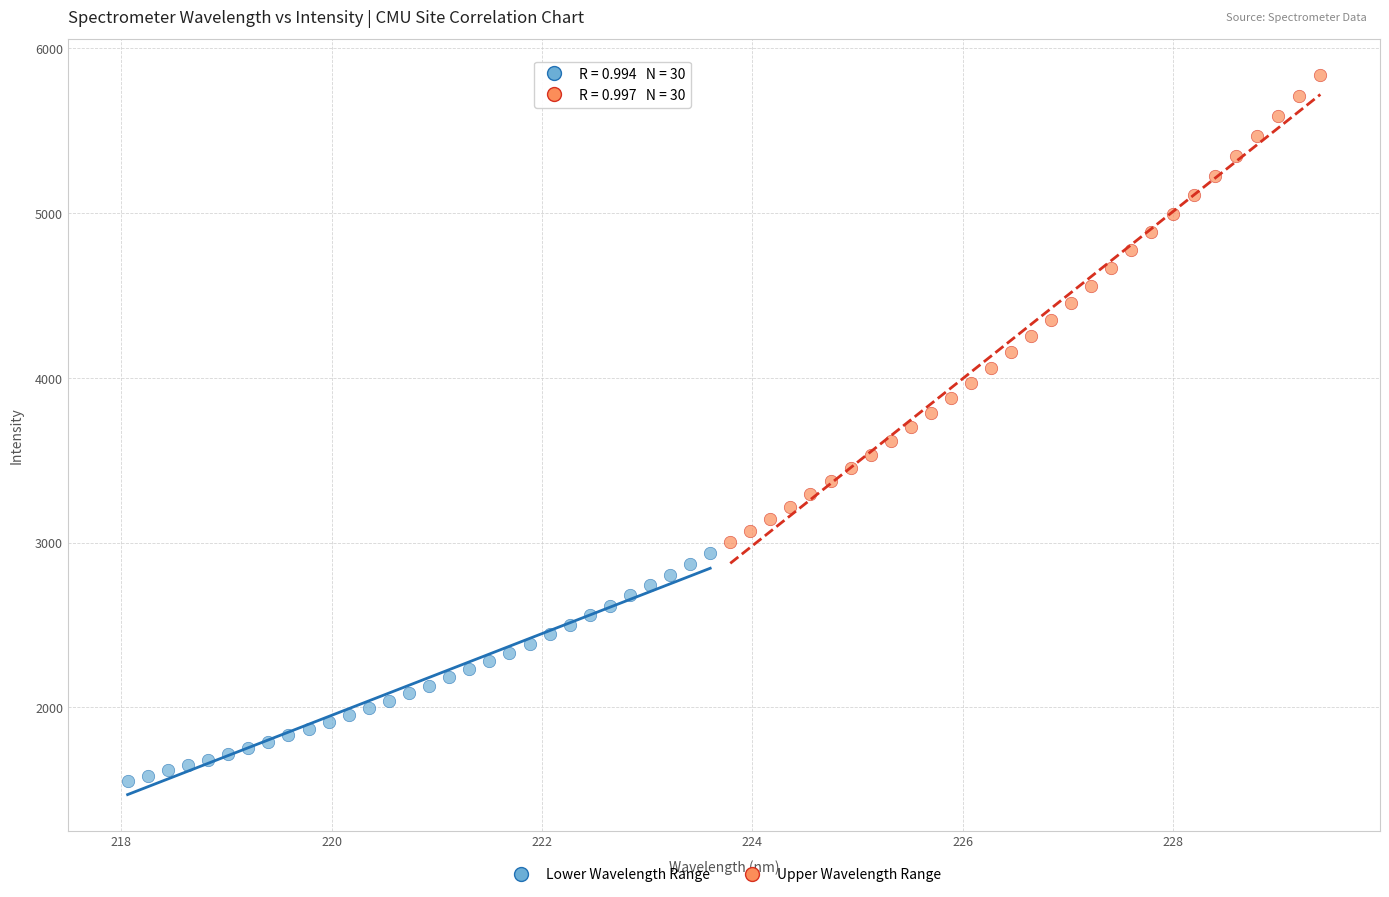

Which series contains the lowest Y value?

Lower Wavelength Range